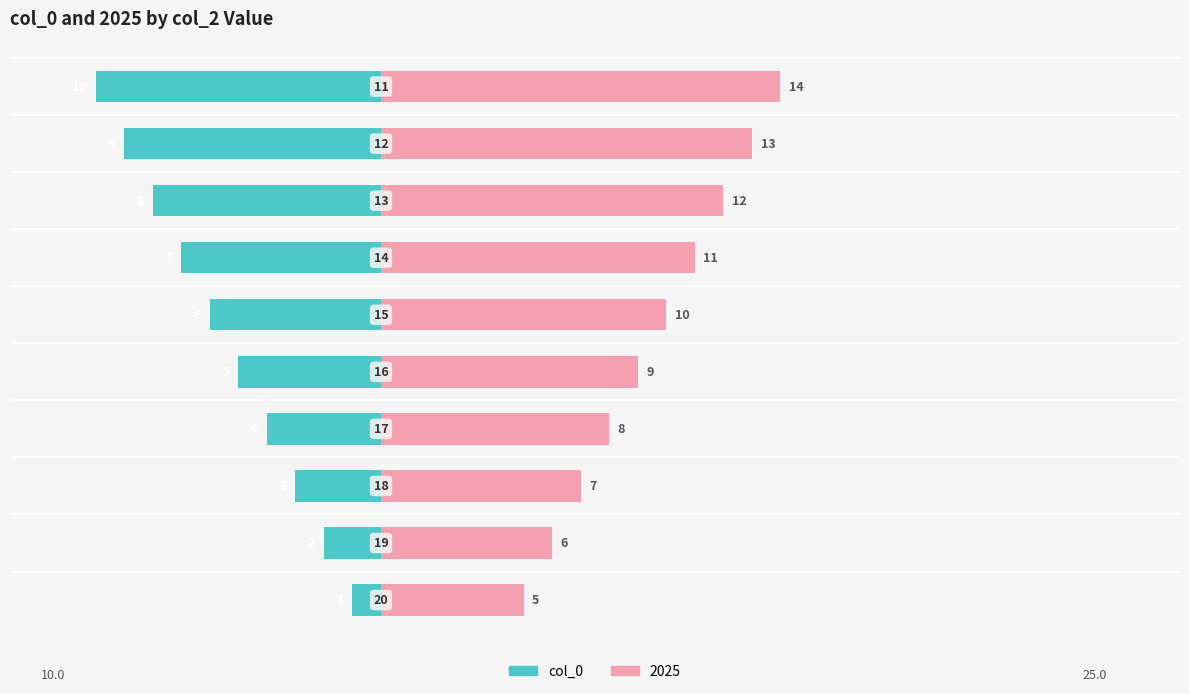

How many values are between -8 and -3?

6